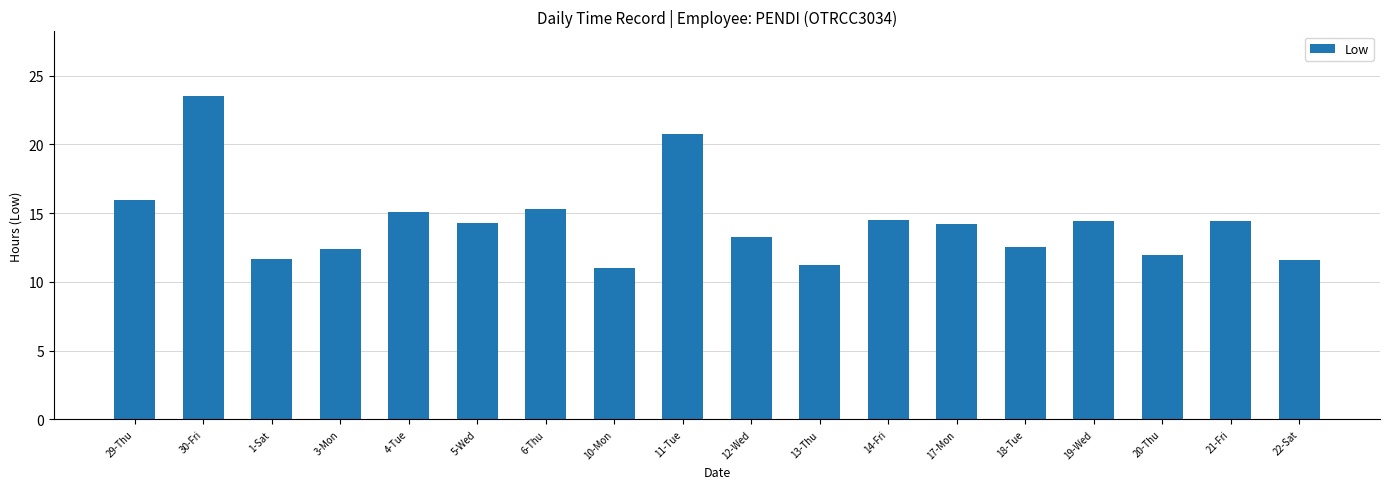

What position from the right is 30-Fri?

17